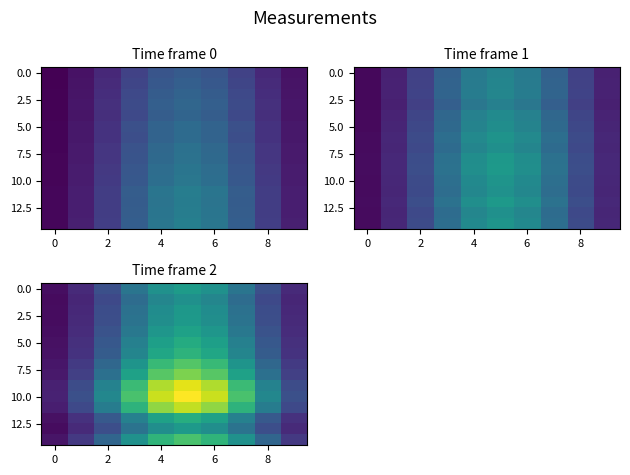

Count the number of categories in the chart.

10